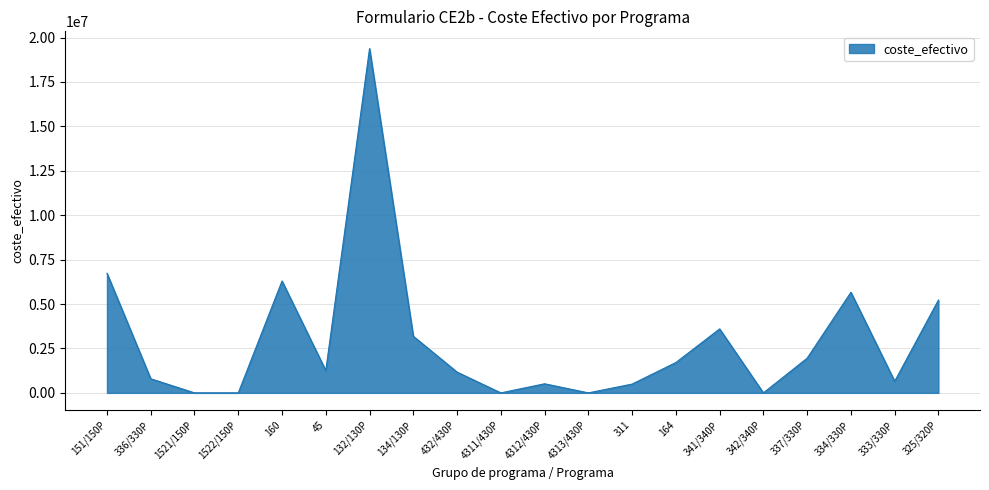

True or false: the data shows 512211.7 at 4312/430P.

True